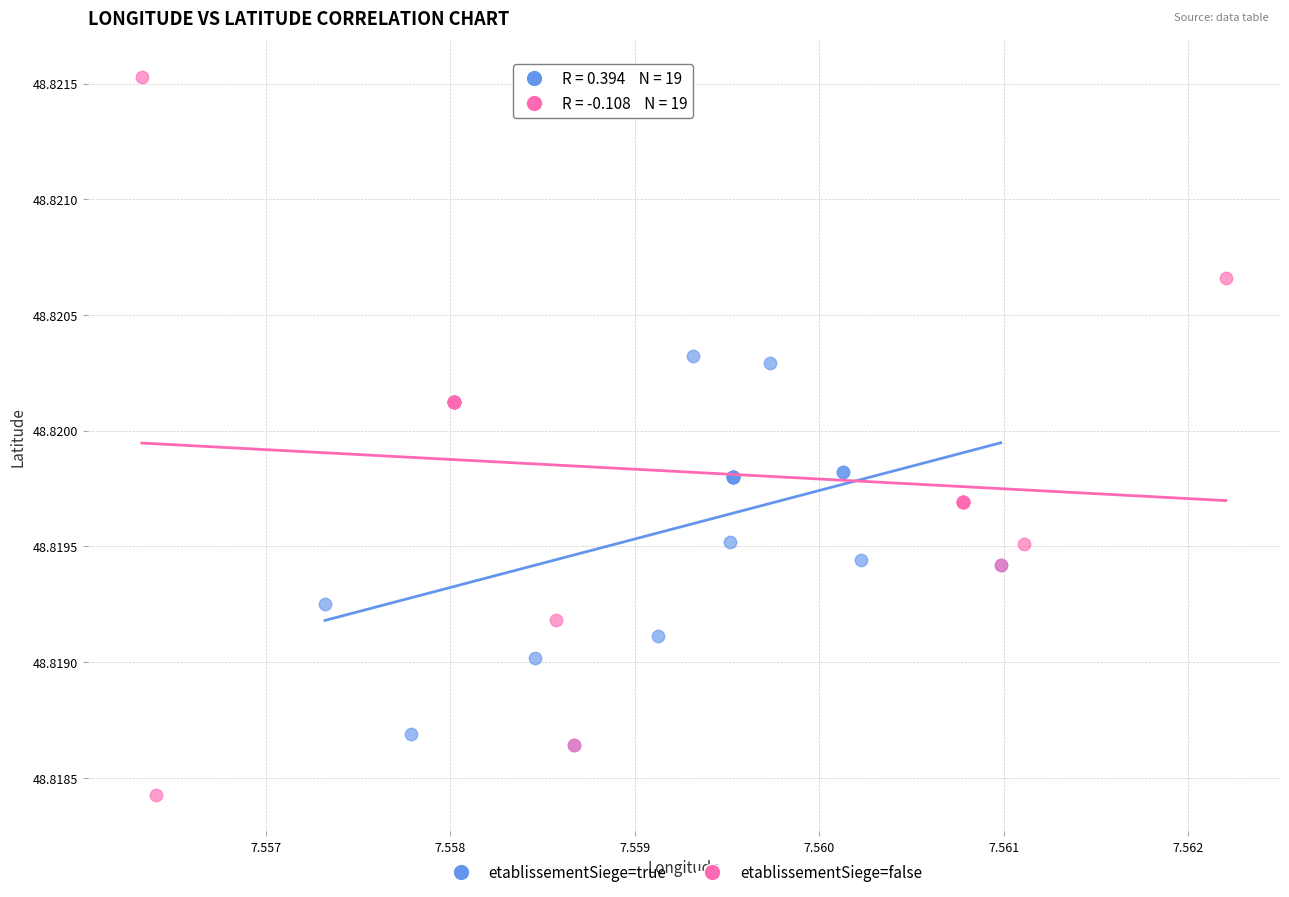

Which series reaches the maximum Y coordinate?

etablissementSiege=false